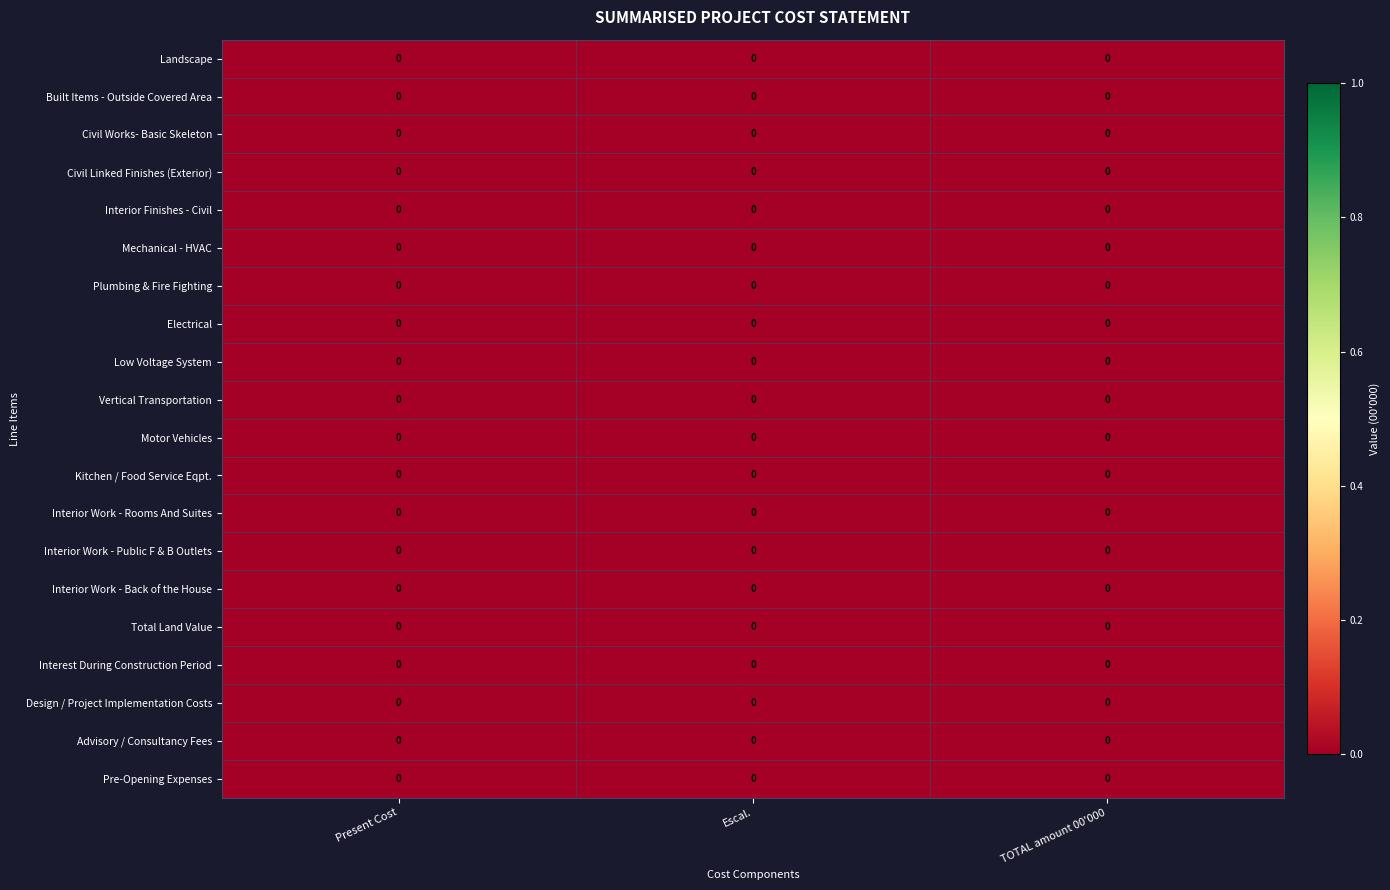

Which has a higher value, Present Cost or Escal.?

Escal.